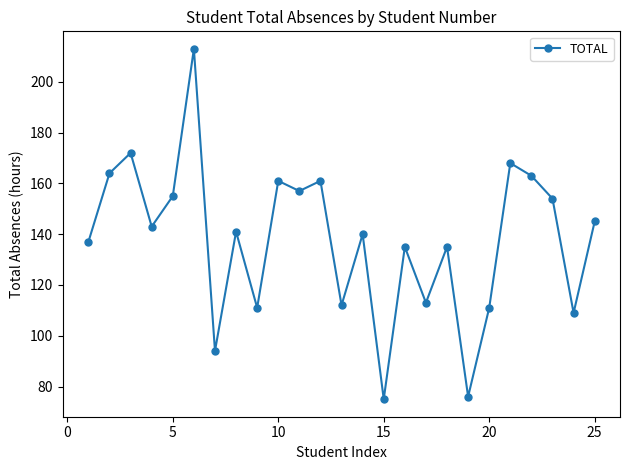

How many points are higher than both their immediate neighbors (excluding endpoints)?

9